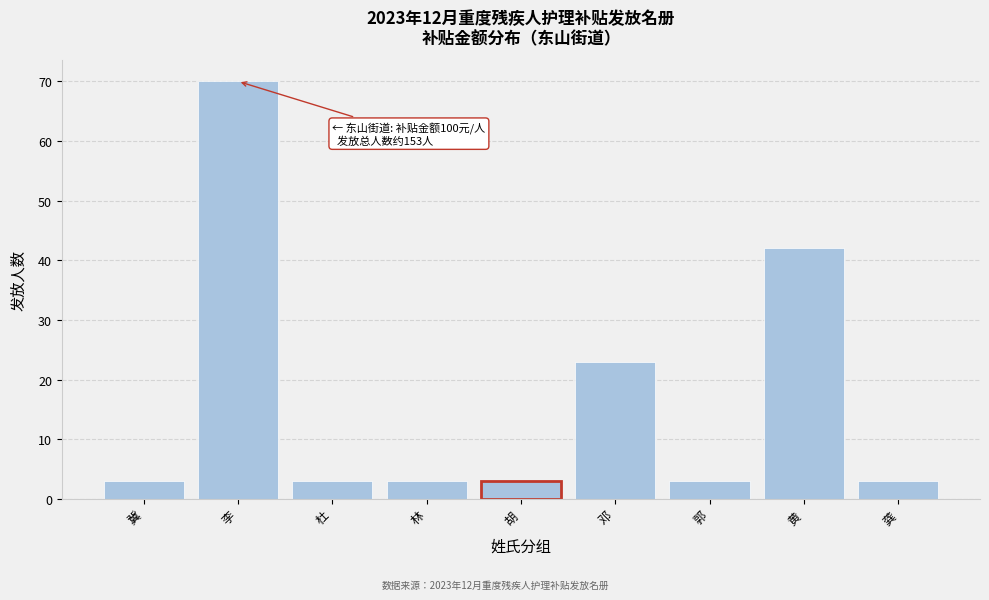

Reading left to right, what are all the values shown in this chart?

3	70	3	3	3	23	3	42	3